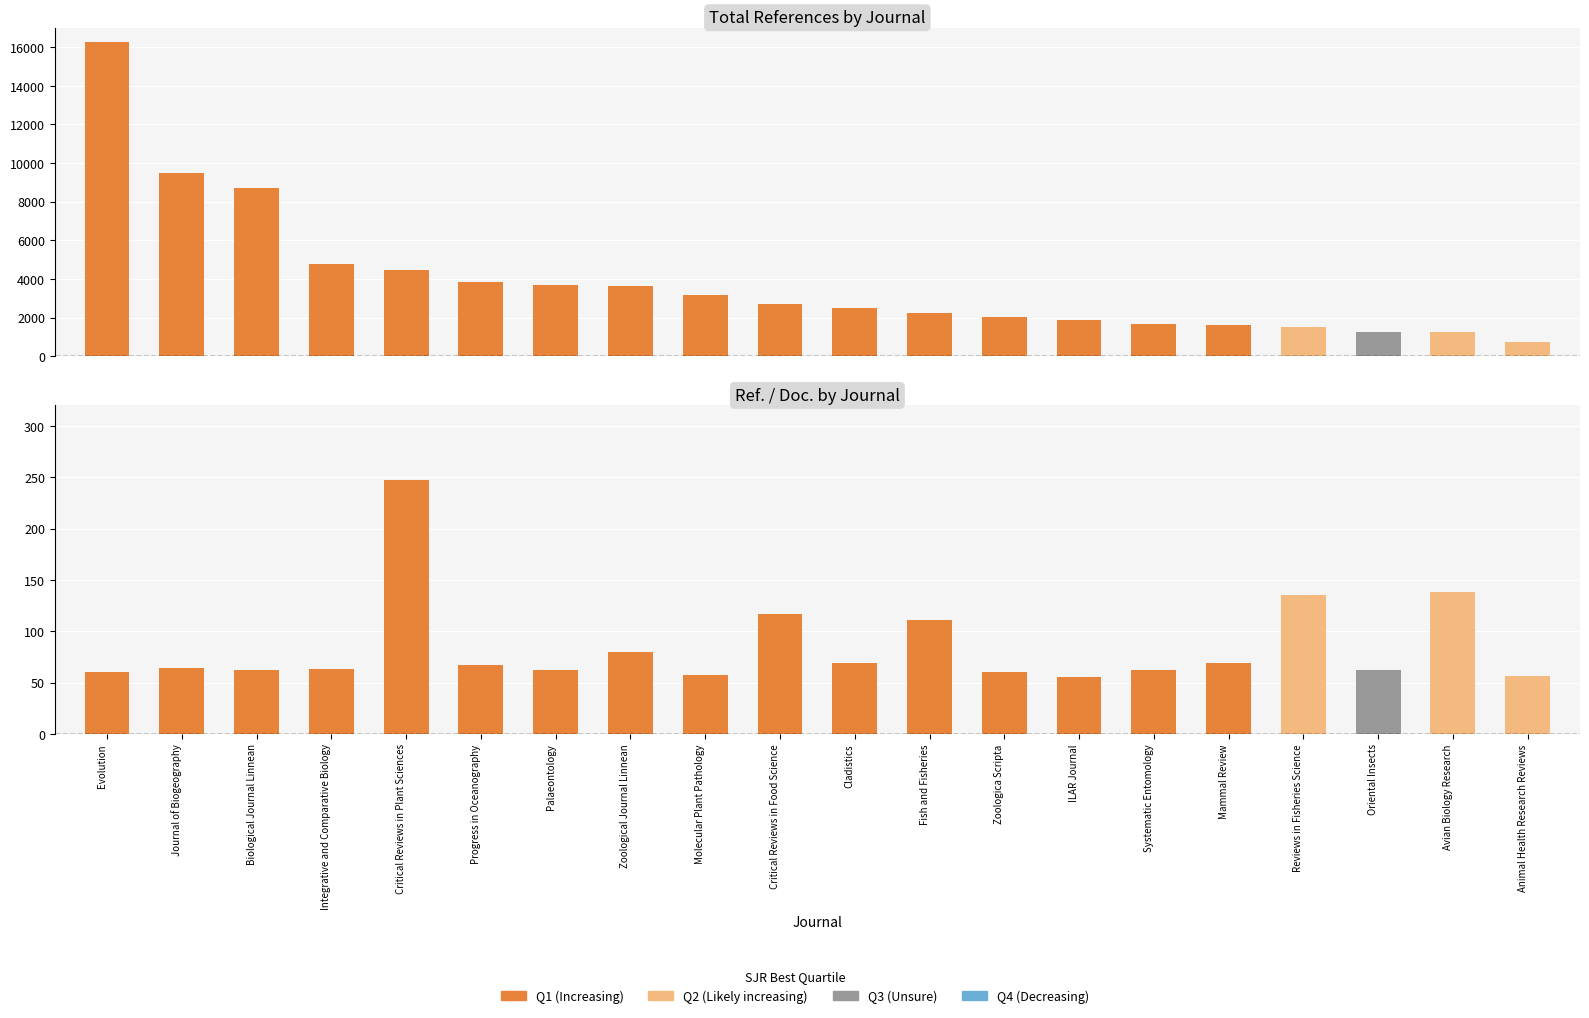

Is the value of Avg Ref. / Doc. at Animal Health Research Reviews greater than the value of Avg Total Refs. at Palaeontology?

No